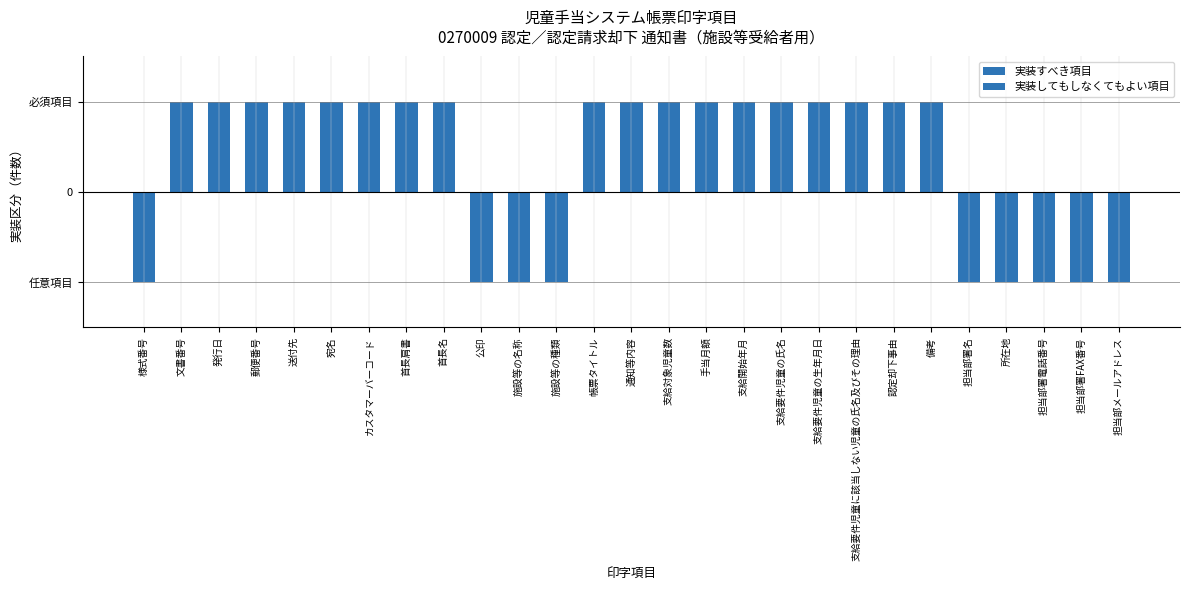

At which label does 実装すべき項目 reach its minimum?

様式番号